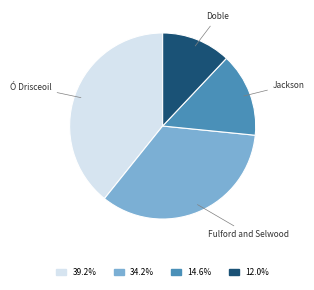

Is there any slice that represents more than half of the pie?

No